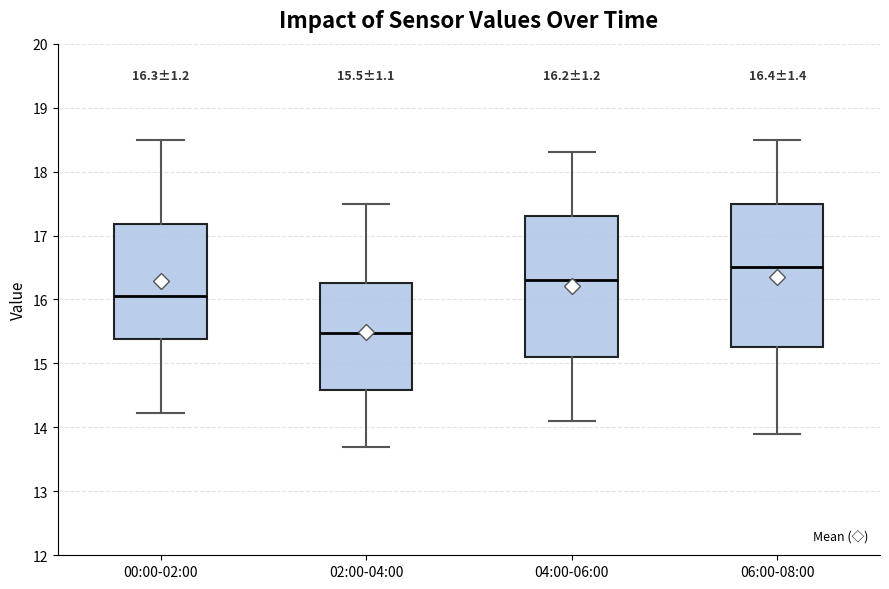

Which box's median line is the highest?

06:00-08:00